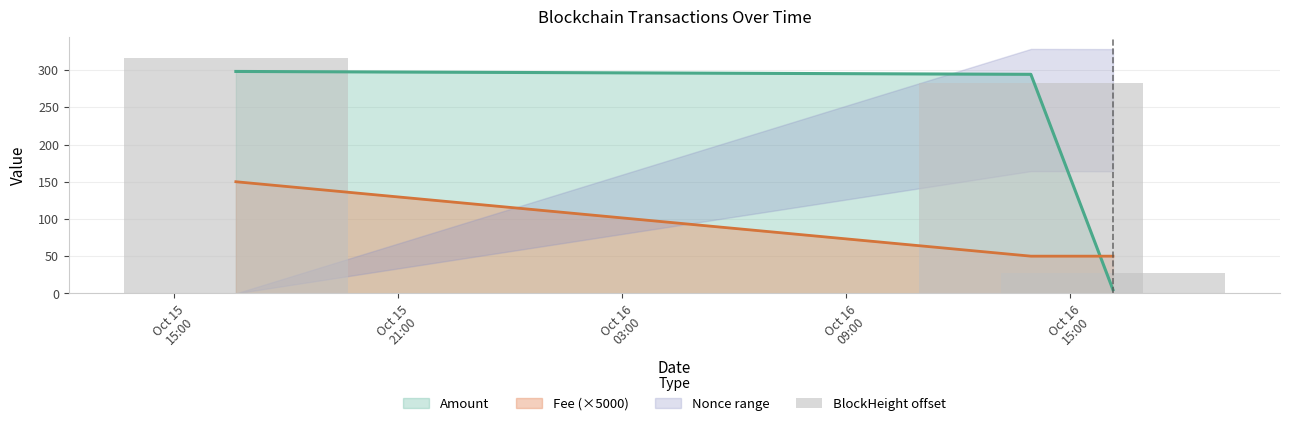

How many bars are there in total?

3